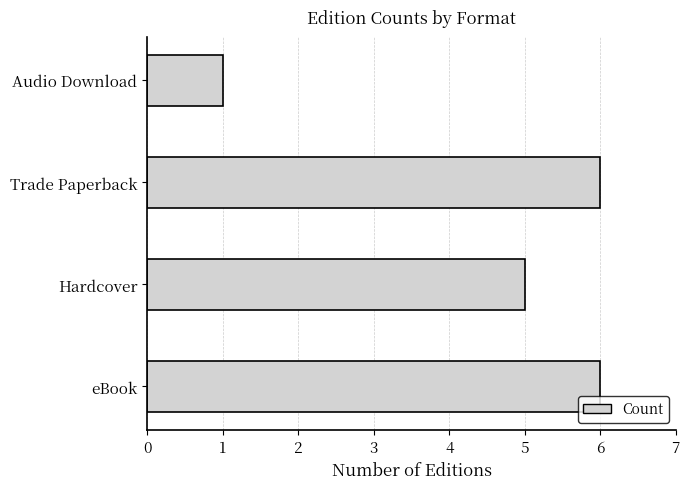

Approximately how many times larger is the value at eBook compared to Audio Download?

6.0